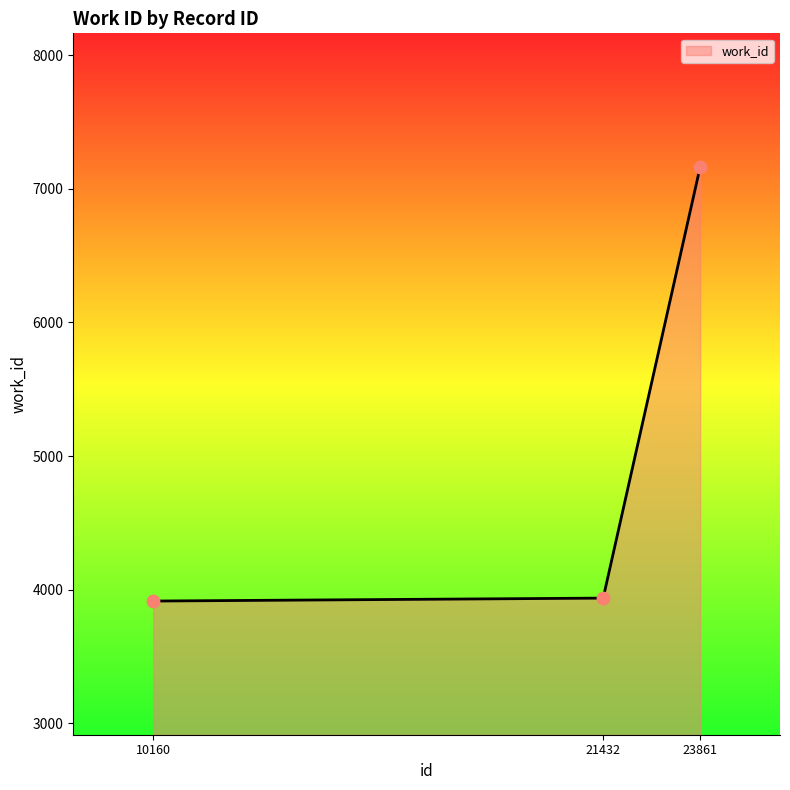

Approximately how many times larger is the value at 21432 compared to 23861?

0.5